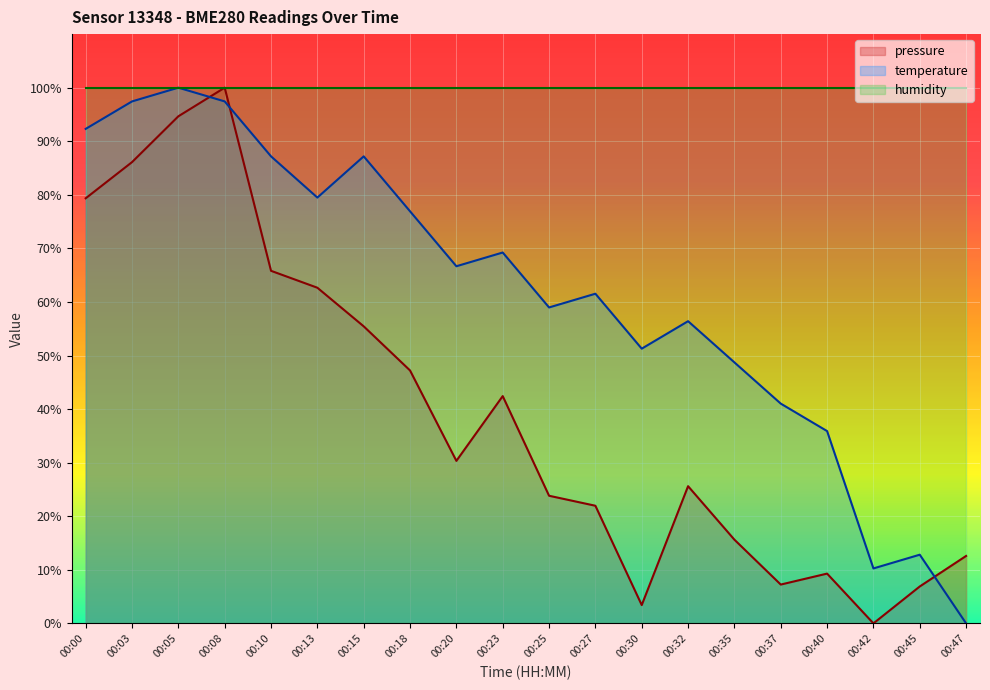

Reading left to right, what are all the values shown in this chart?

pressure: 00:00=79.4	00:03=86.1	00:05=94.7	00:08=100.0	00:10=65.8	00:13=62.7	00:15=55.4	00:18=47.2	00:20=30.3	00:23=42.4	00:25=23.8	00:27=22.0	00:30=3.4	00:32=25.6	00:35=15.6	00:37=7.2	00:40=9.3	00:42=0.0	00:45=6.9	00:47=12.6
temperature: 00:00=92.3	00:03=97.4	00:05=100.0	00:08=97.4	00:10=87.2	00:13=79.5	00:15=87.2	00:18=76.9	00:20=66.7	00:23=69.2	00:25=59.0	00:27=61.5	00:30=51.3	00:32=56.4	00:35=48.7	00:37=41.0	00:40=35.9	00:42=10.3	00:45=12.8	00:47=0.0